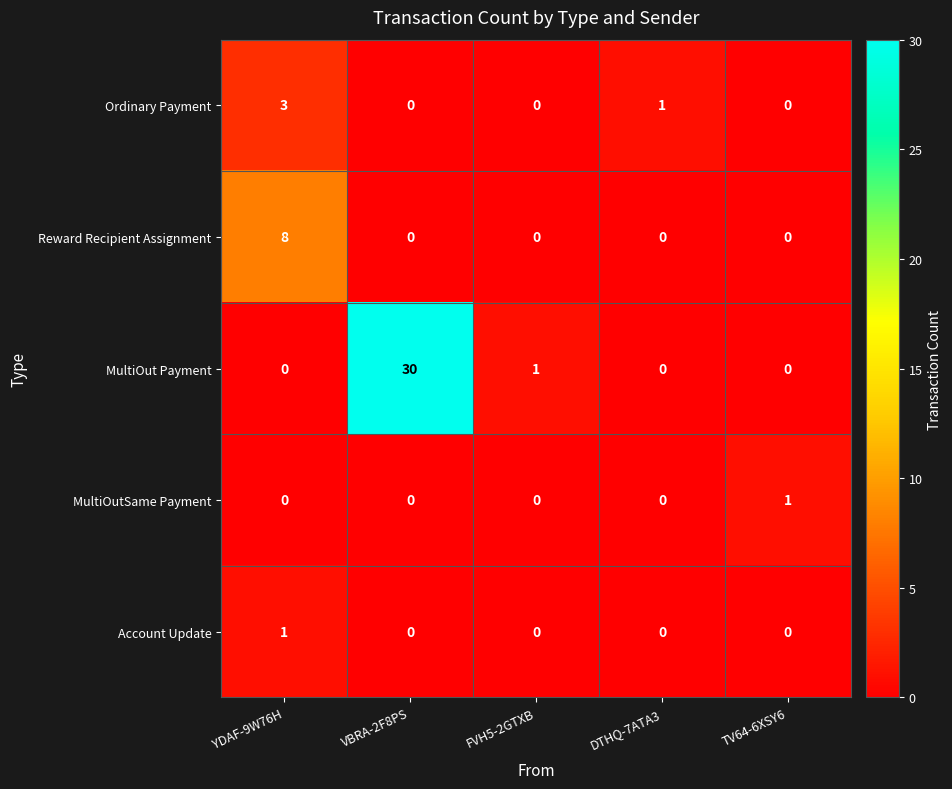

Which series has the largest range (max minus min)?

MultiOut Payment